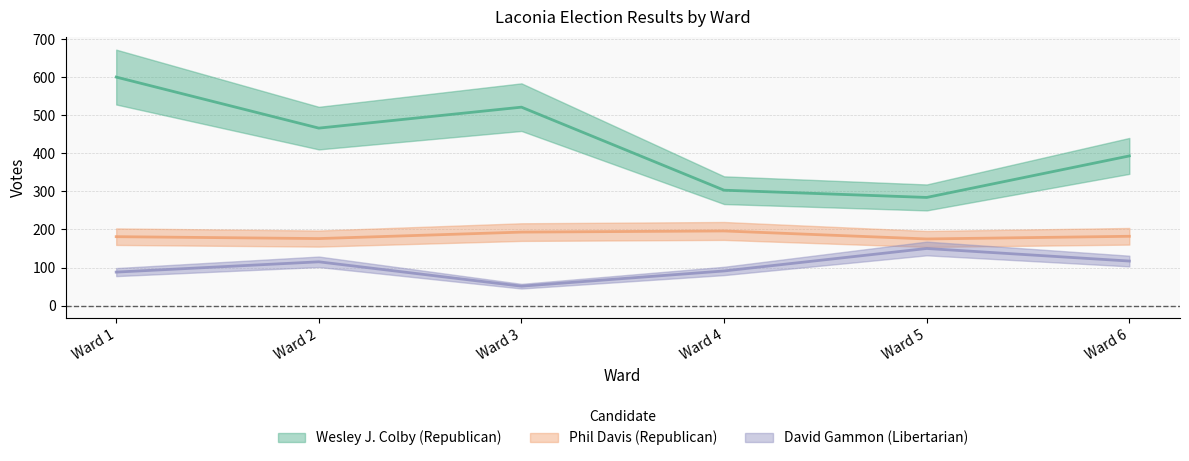

Does the chart display data point markers on the line(s)?

No